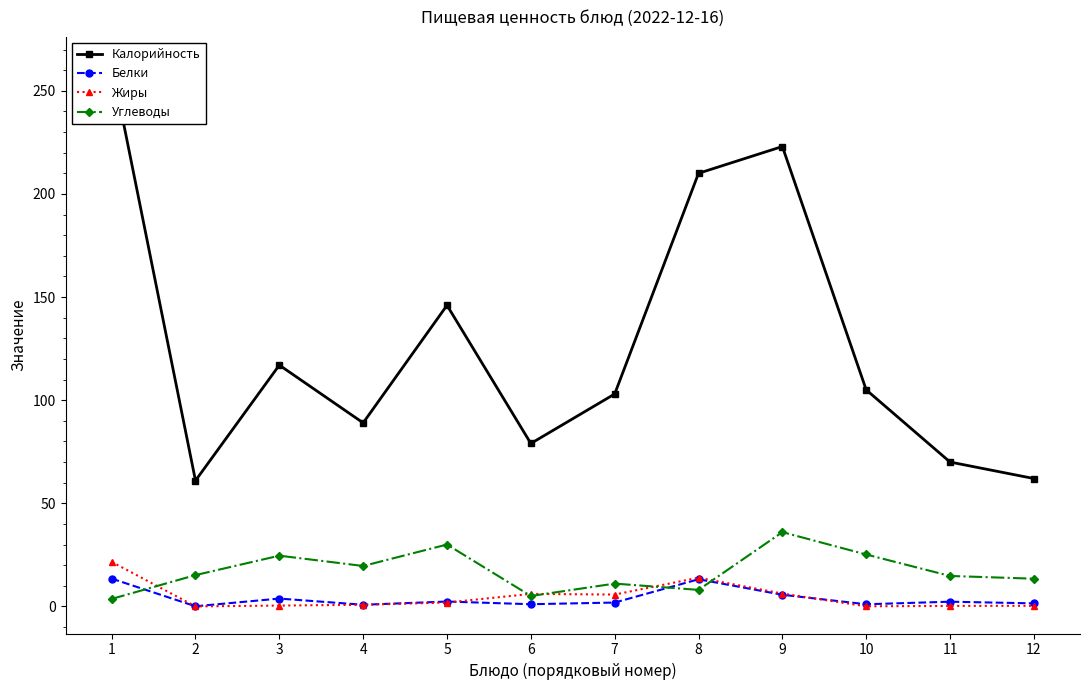

The value of Жиры at 12 is 0.3. True or false?

True